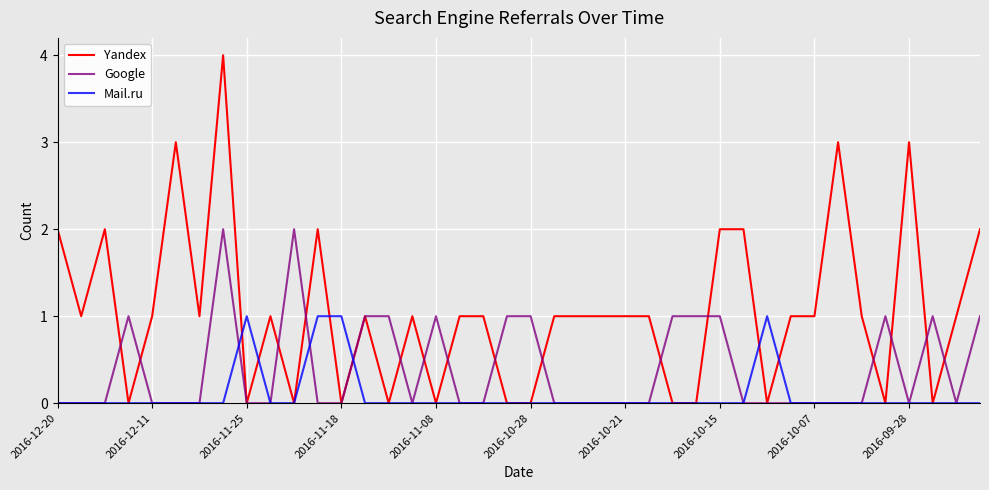

Which series has the largest total across all categories?

Yandex